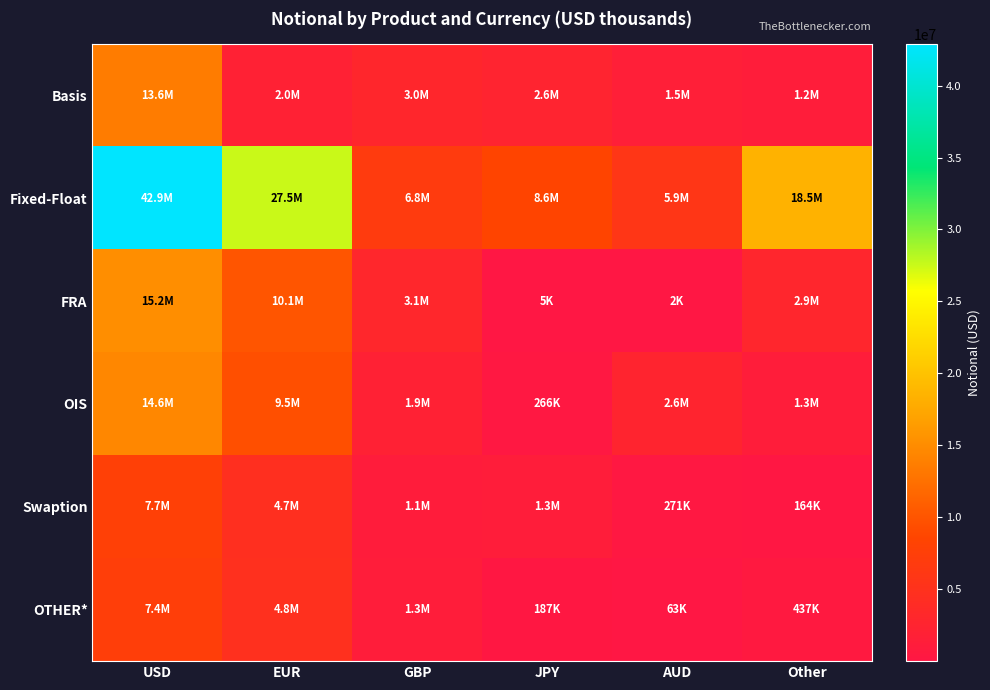

Which has a higher value, USD or JPY?

USD